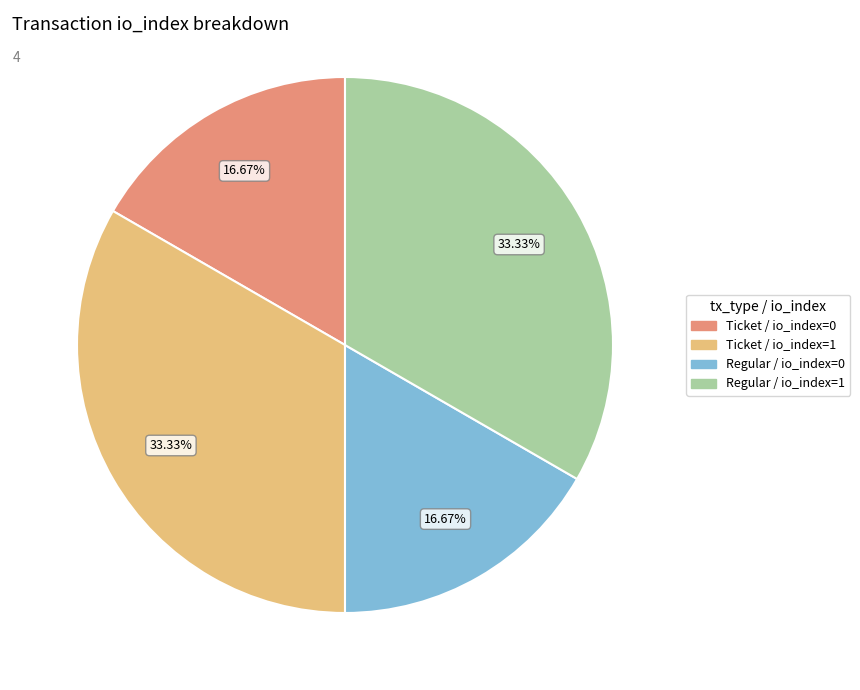

The Ticket / io_index=0 slice represents 1% of the pie. True or false?

False